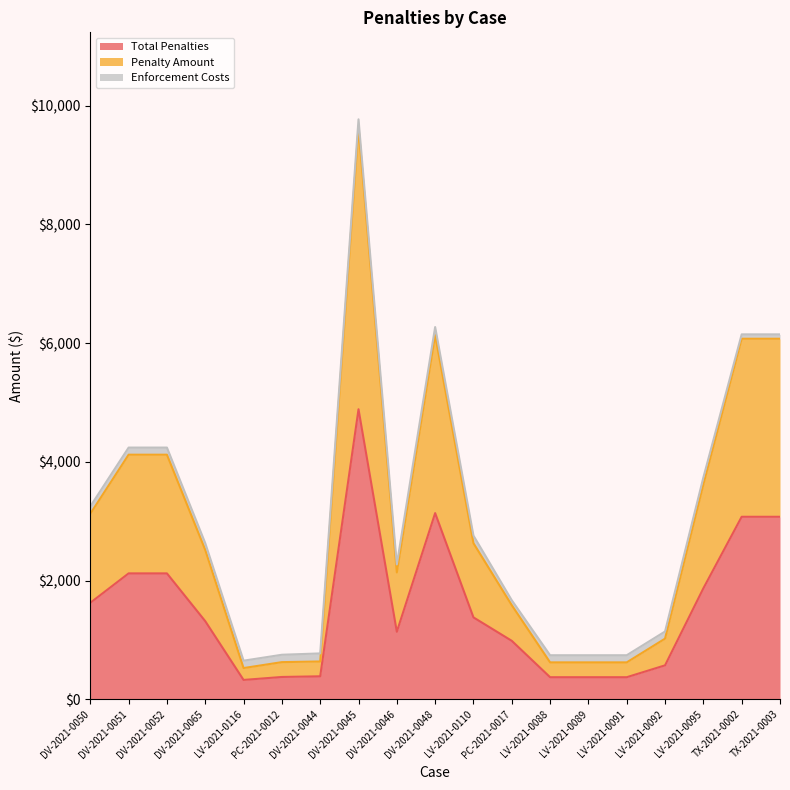

What is the label of the 10th point from the left?

DV-2021-0048